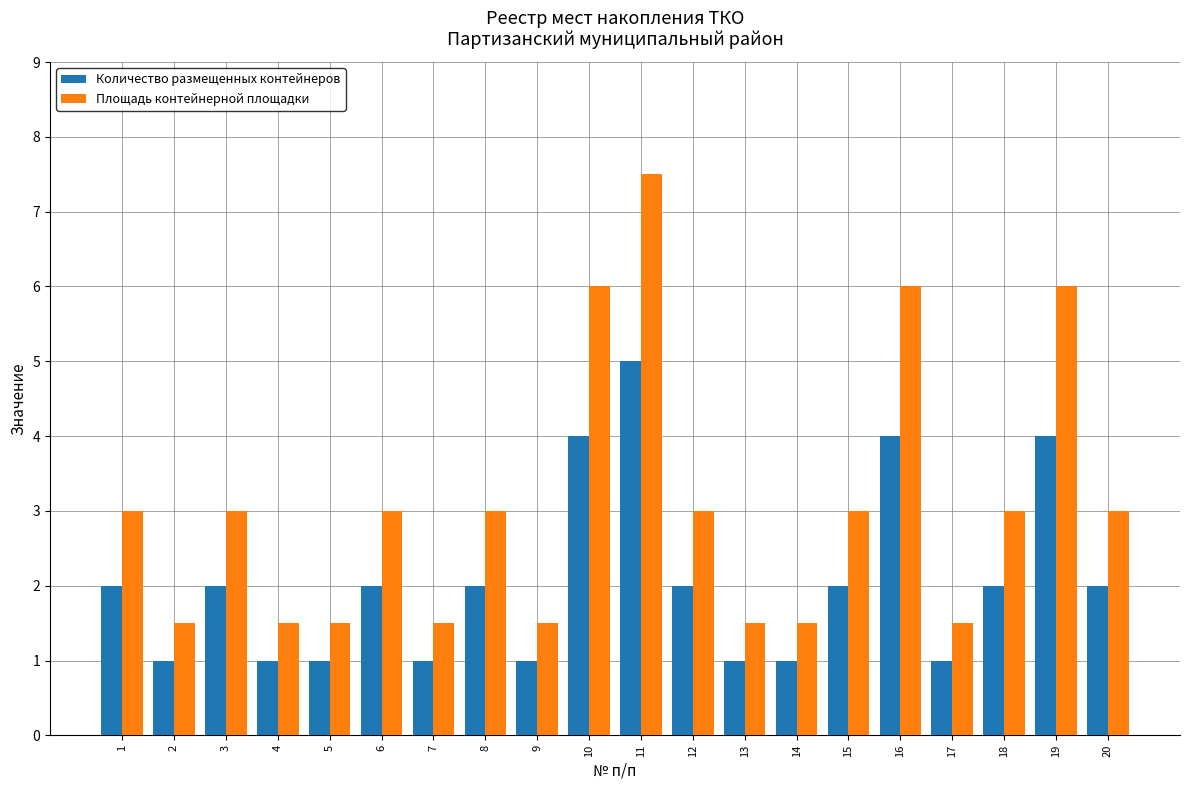

True or false: Площадь контейнерной площадки has a value of 1.2 at 10.

False